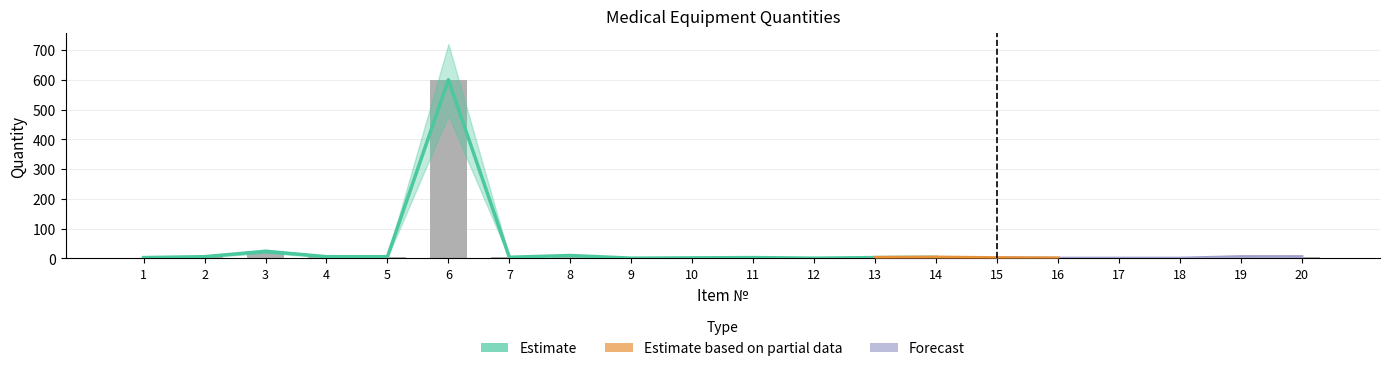

How many values in the Estimate_low series are below 3?

10